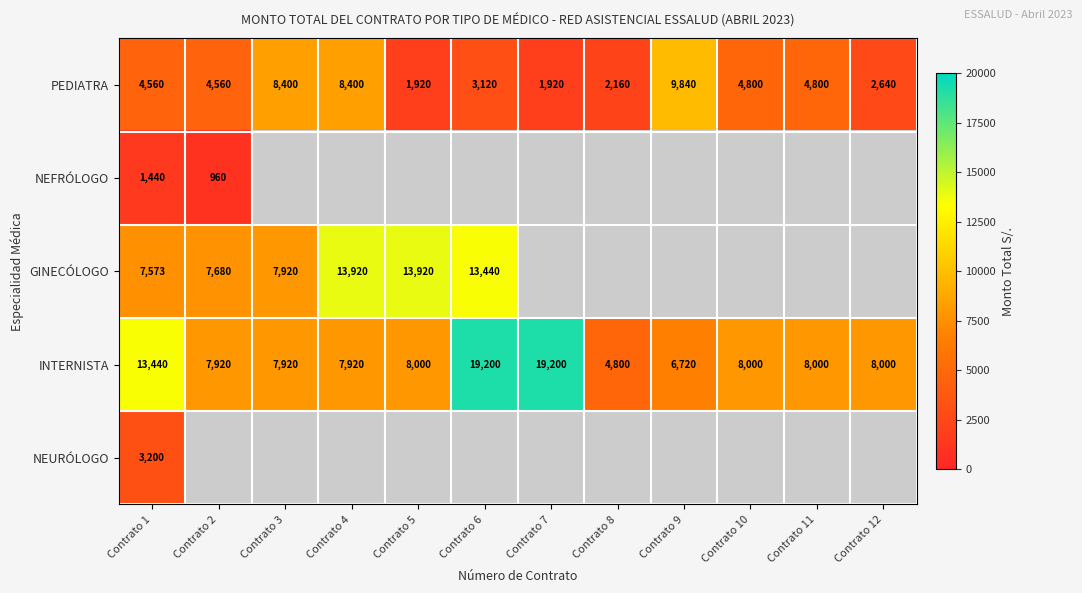

The value of PEDIATRA at Contrato 1 is 2372. True or false?

False